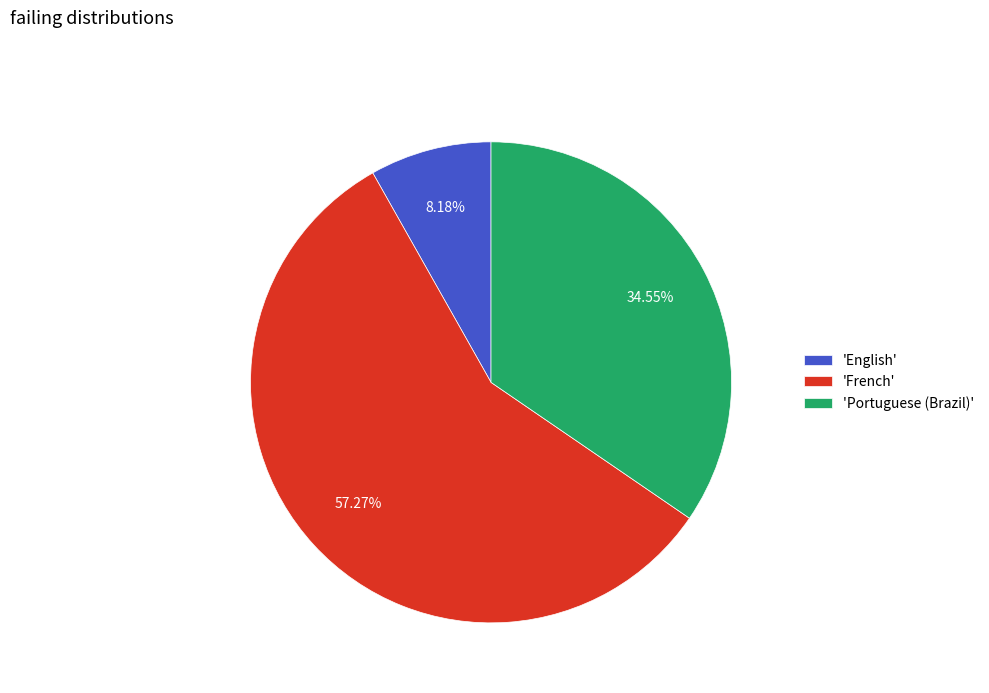

What is the ratio of the value at 'French' to the value at 'English'?

7.0